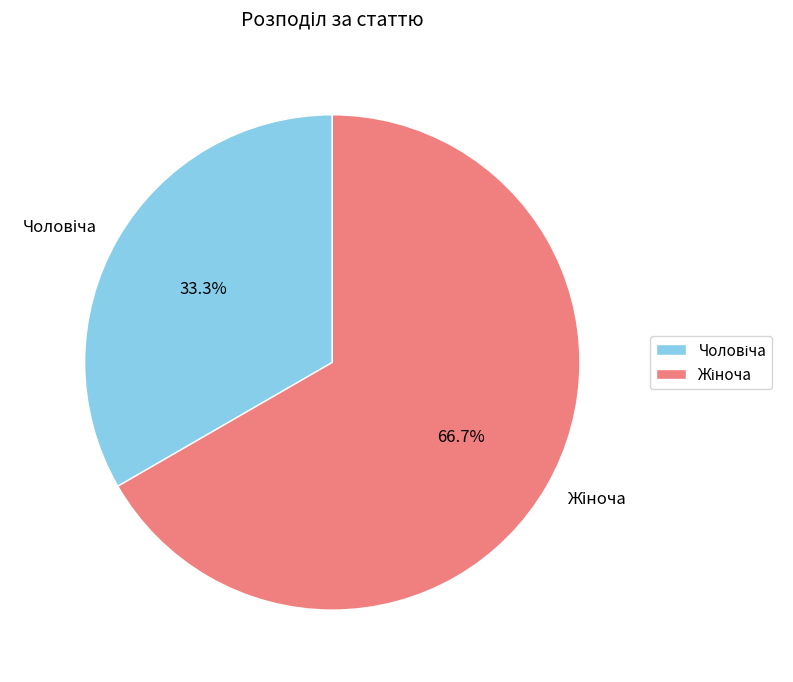

The Жіноча slice represents 67% of the pie. True or false?

True